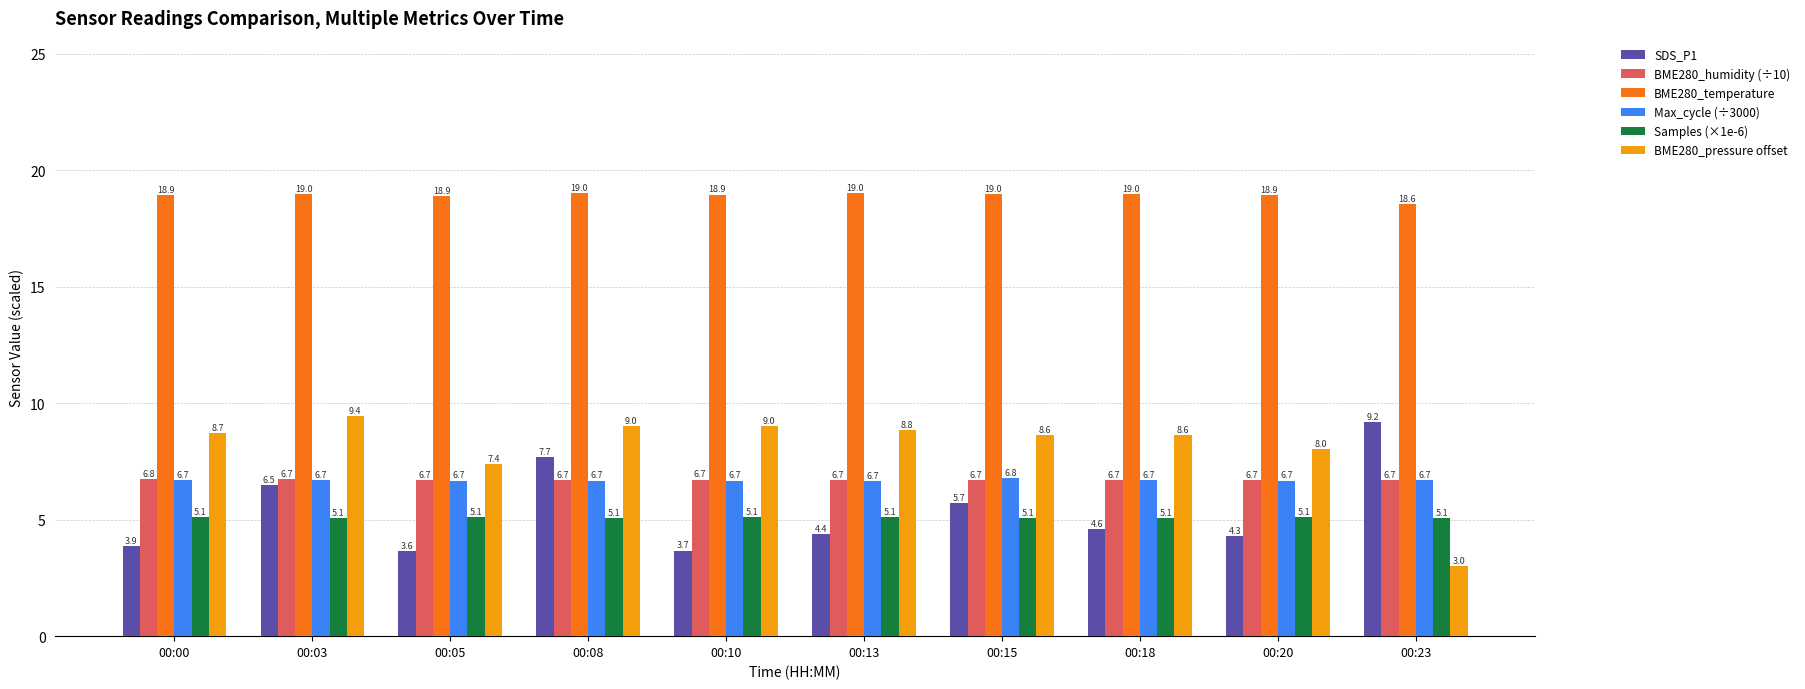

Which series has the widest spread of values?

BME280_pressure offset